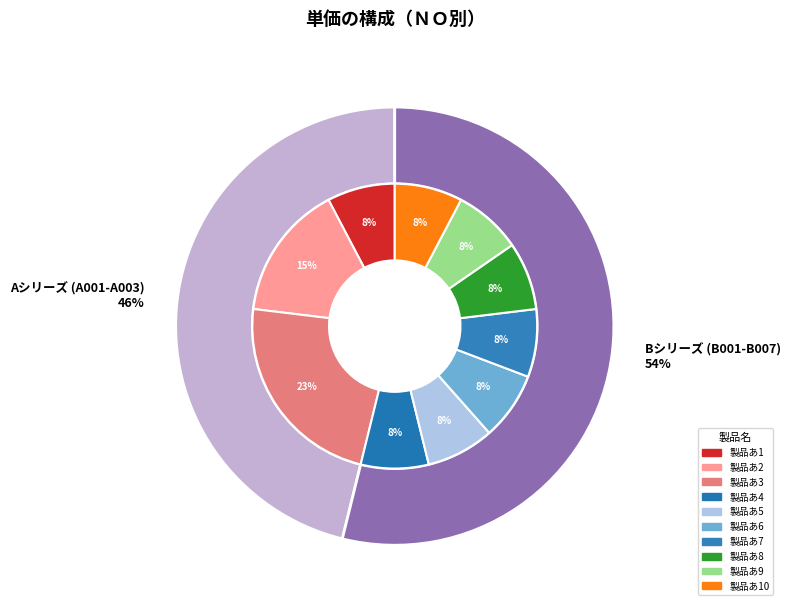

Approximately how many times larger is the value at 7 compared to 3?

0.3